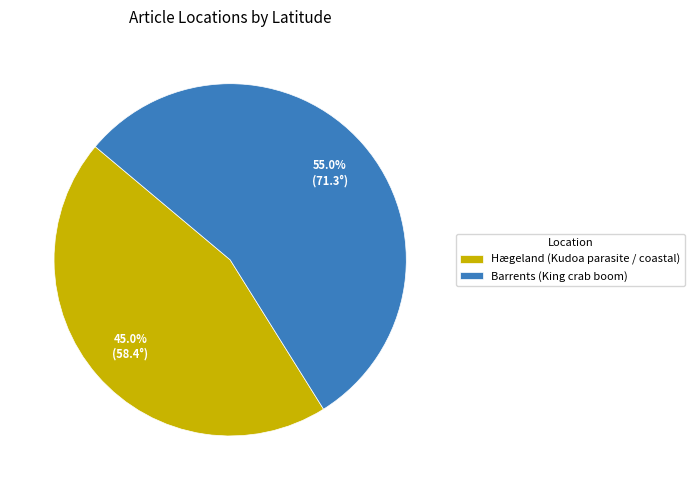

Which slice is the largest?

Barrents (King crab boom)